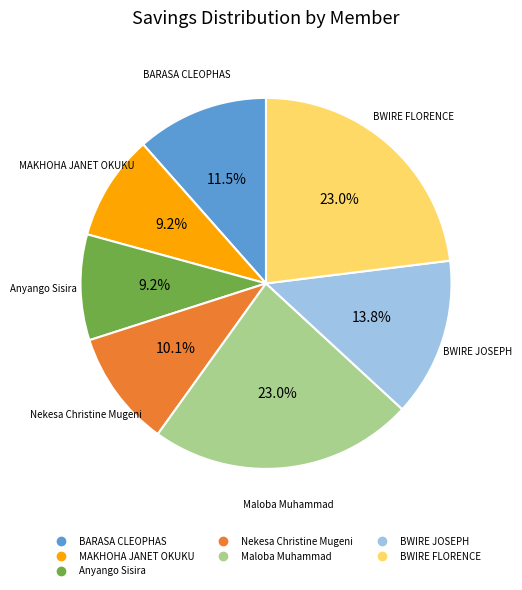

Is Anyango Sisira the majority of the pie?

No